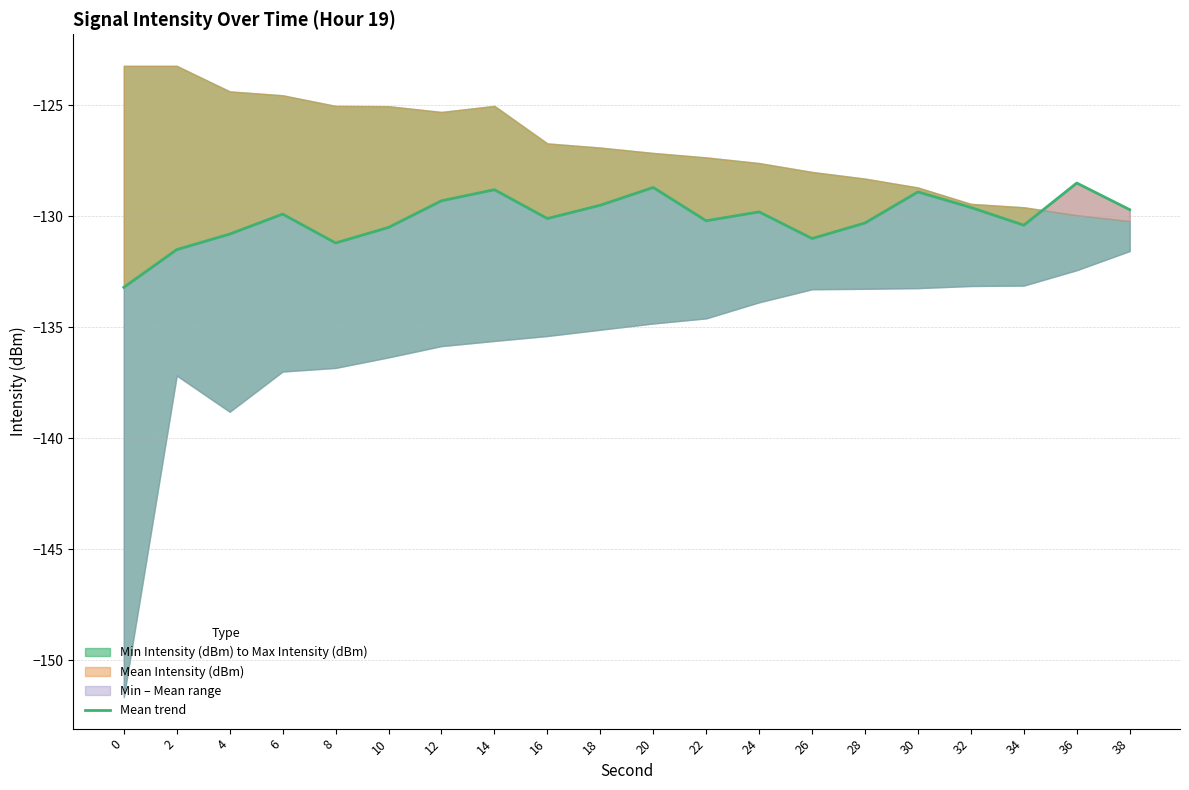

List the labels in order of value, smallest first.

0, 2, 8, 26, 4, 10, 34, 28, 22, 16, 6, 24, 38, 32, 18, 12, 30, 14, 20, 36